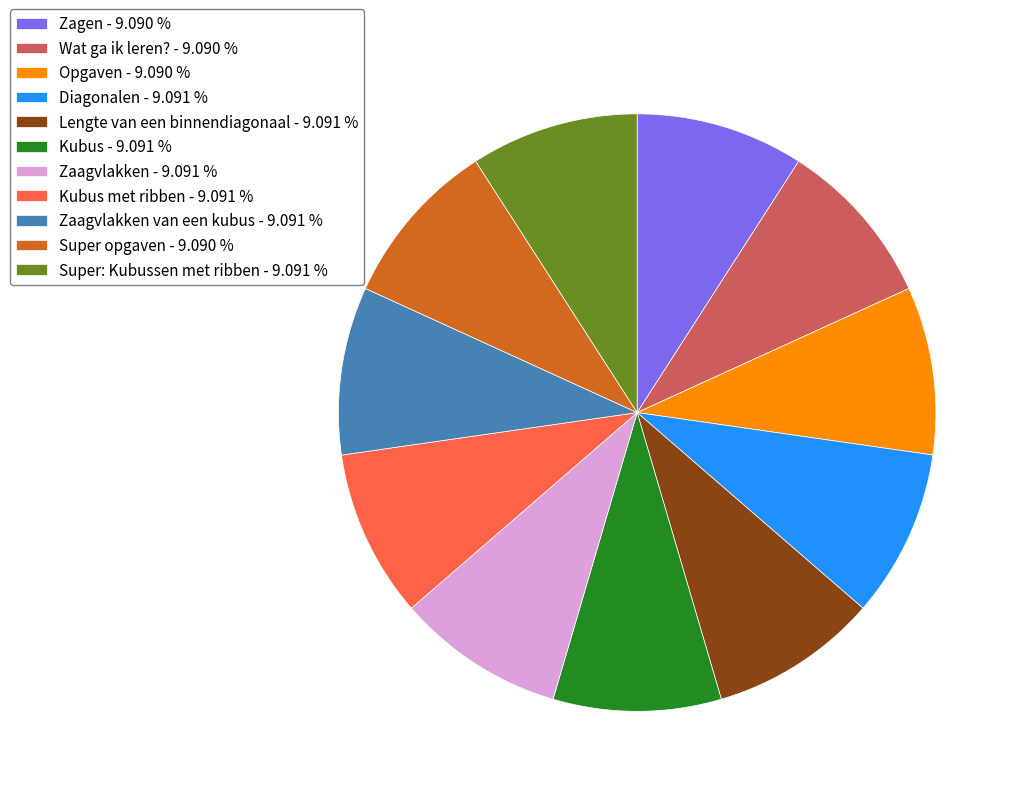

Does any single category account for the majority?

No